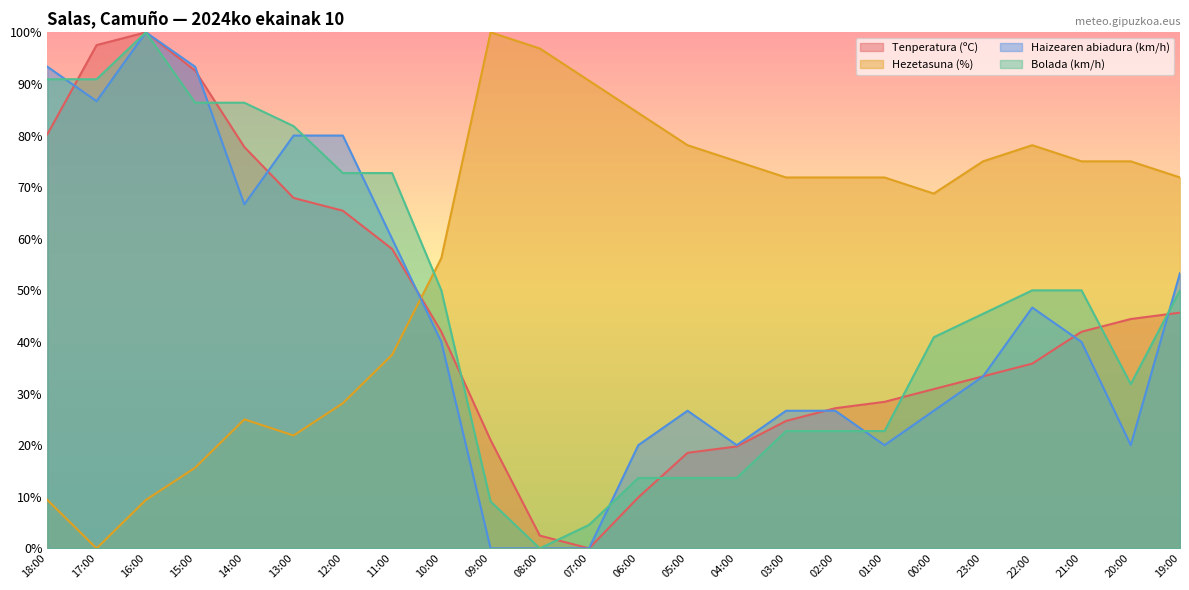

True or false: Haizearen abiadura (km/h) and Hezetasuna (%) cross at least once.

True